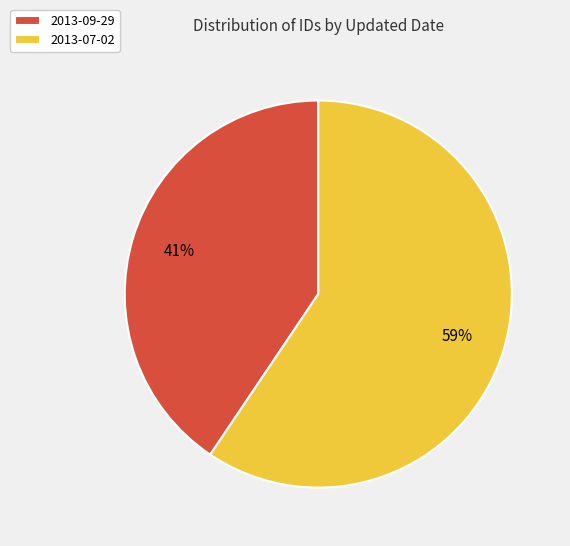

Which category has the biggest portion of the pie?

2013-07-02